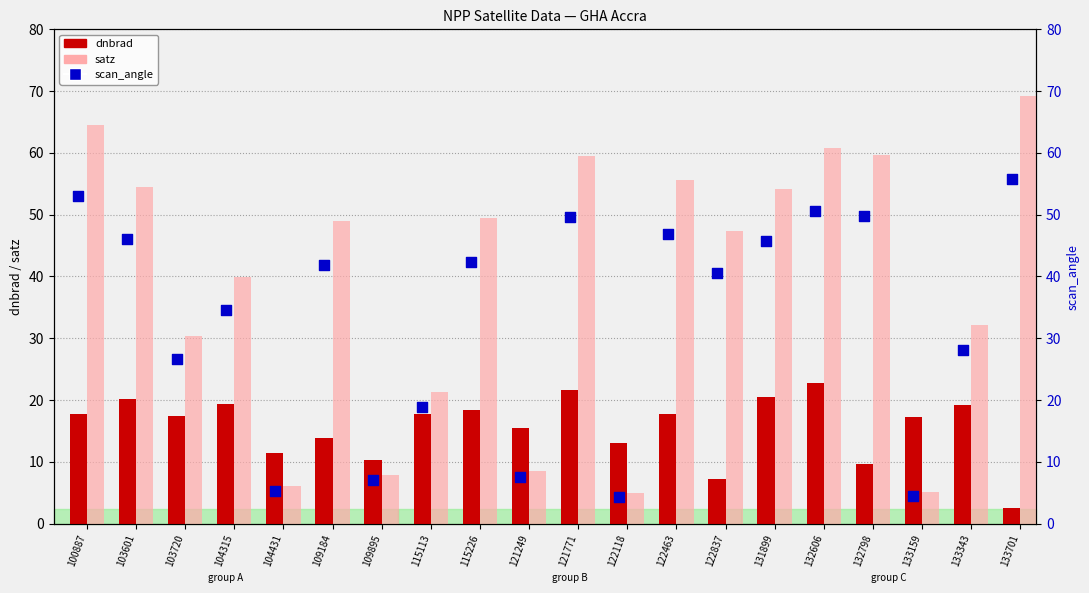

Which series has the widest spread of Y values?

satz